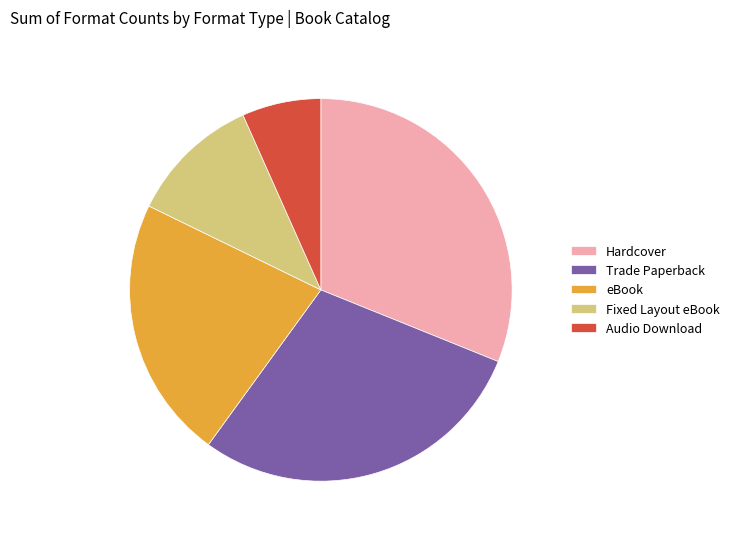

Which slice is the smallest?

Audio Download